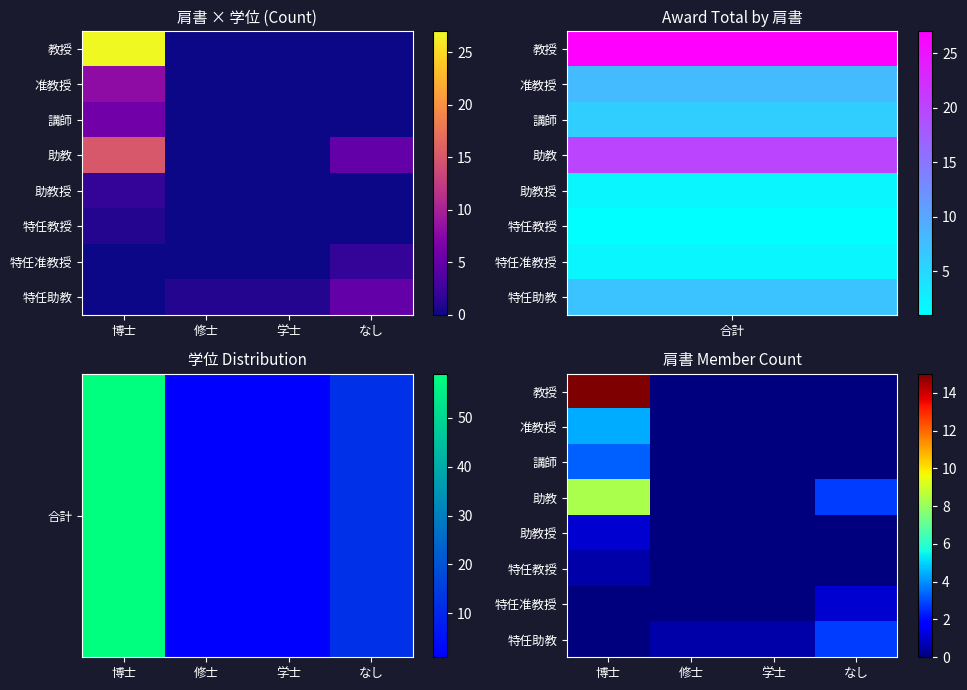

What is the difference between the 助教授 values at なし and 博士?

1.1